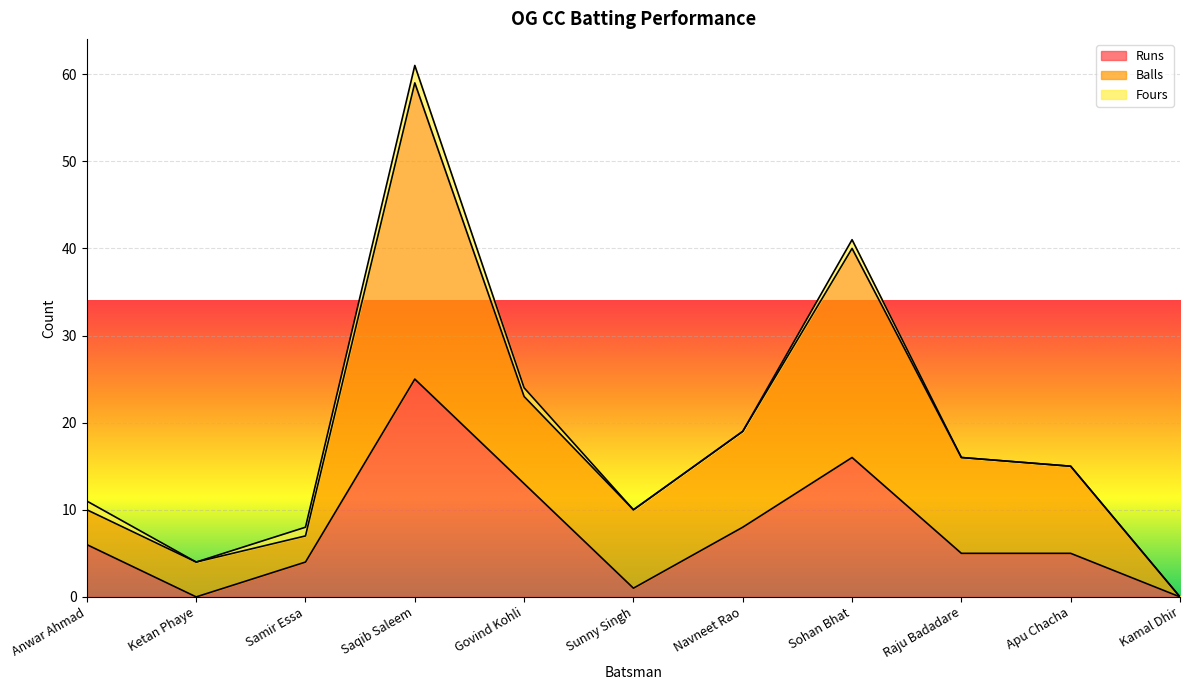

The Balls series shows 10 at Anwar Ahmad. True or false?

True